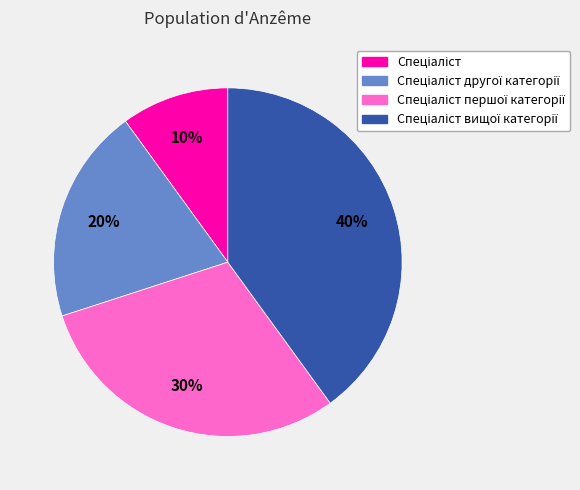

Is there a majority slice in this chart?

No